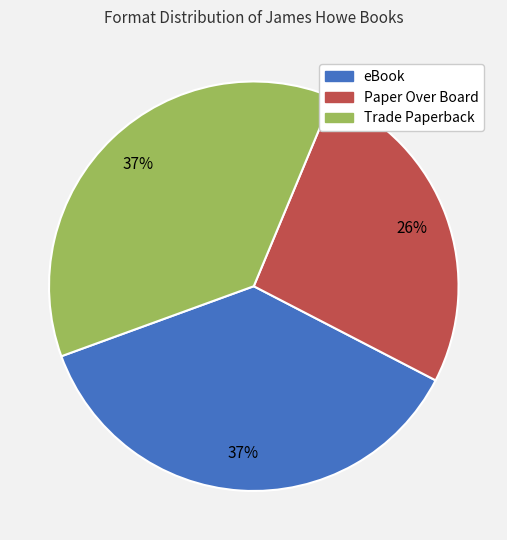

Combined, do Trade Paperback and eBook account for over 50%?

Yes